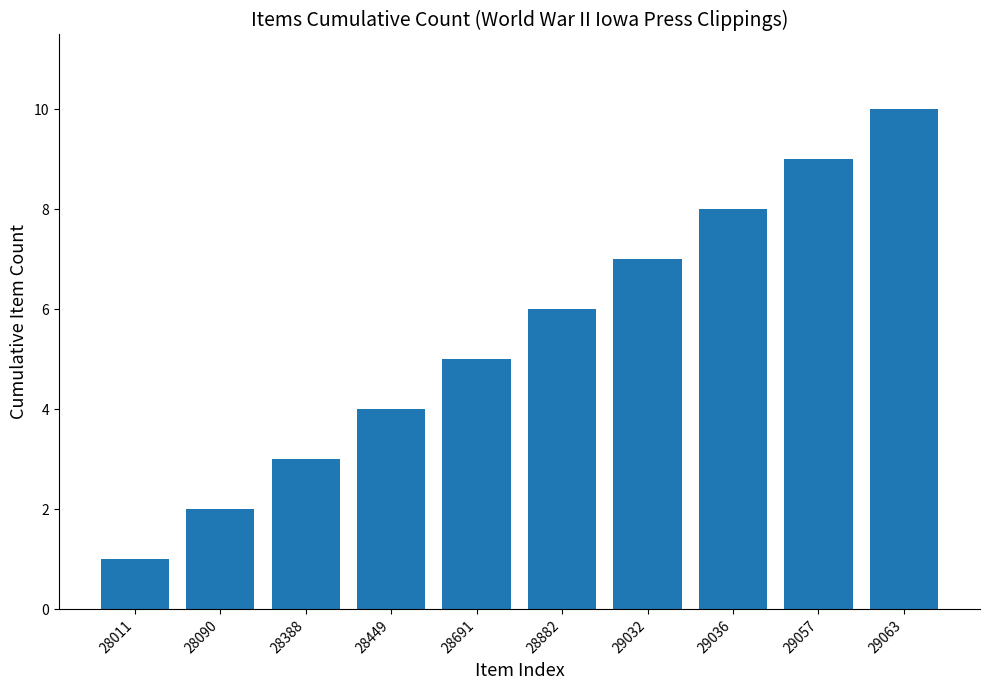

Reading right to left, transcribe all the data shown in this chart.

29063=10	29057=9	29036=8	29032=7	28882=6	28691=5	28449=4	28388=3	28090=2	28011=1